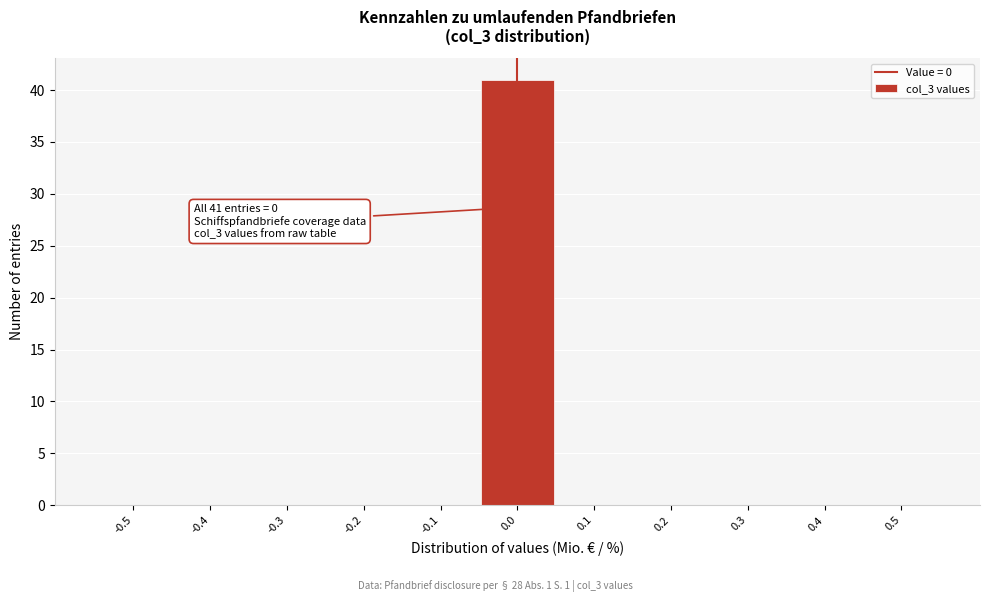

Reading left to right, list all the values displayed in this chart.

-0.5=0	-0.4=0	-0.3=0	-0.2=0	-0.1=0	0.0=41	0.1=0	0.2=0	0.3=0	0.4=0	0.5=0